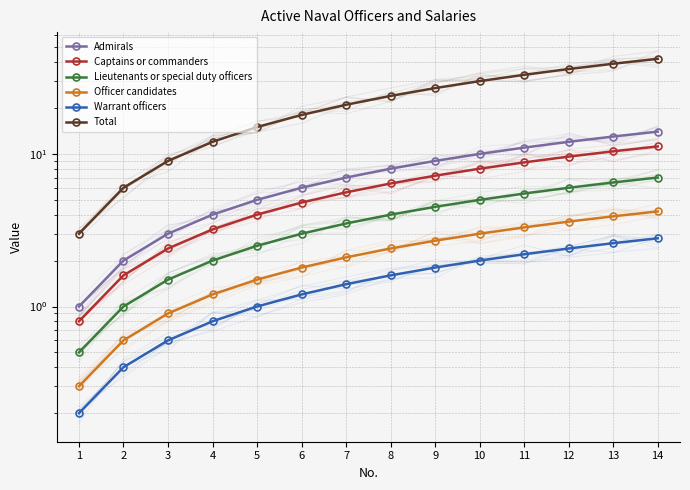

The value of Admirals at 7 is 11.9. True or false?

False